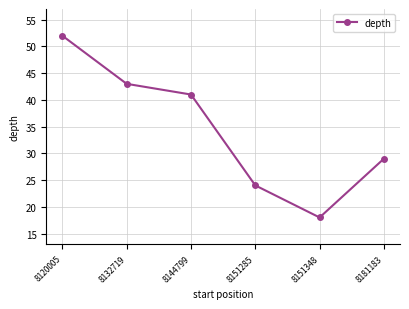

What is the difference between the values at 8181183 and 8132719?

14